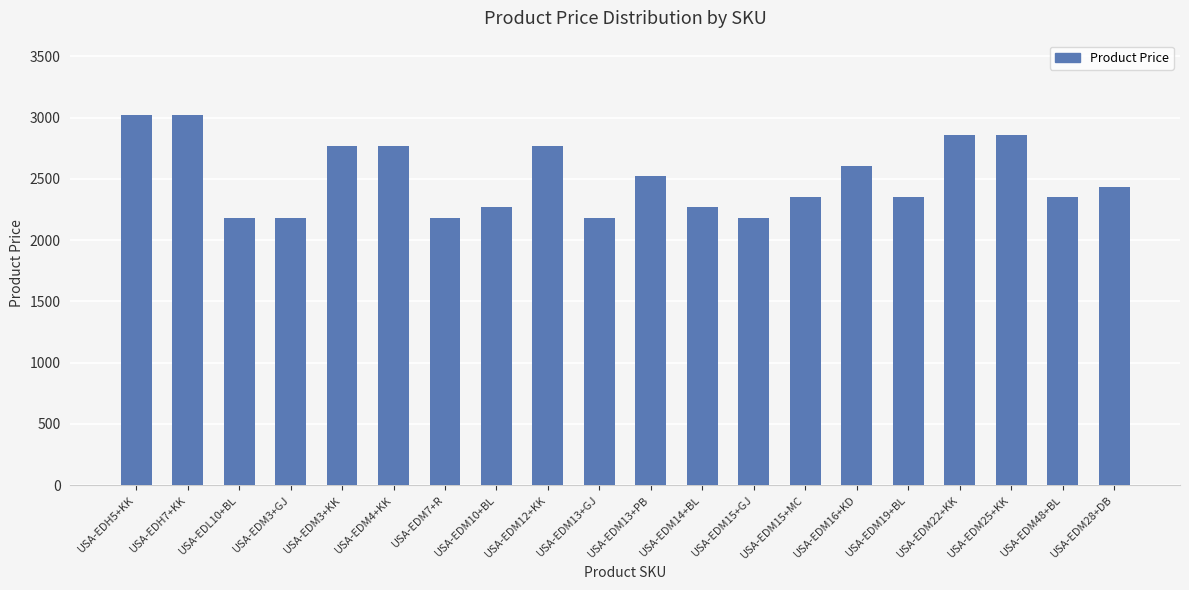

What position from the right is USA-EDM3+GJ?

17